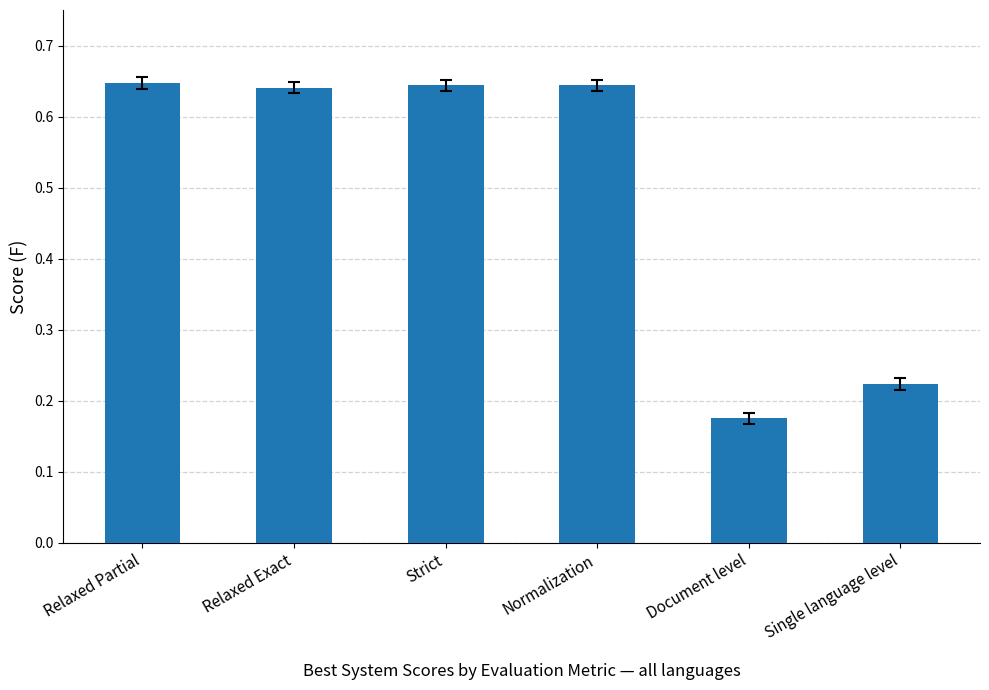

Between Strict and Single language level, which is larger?

Strict